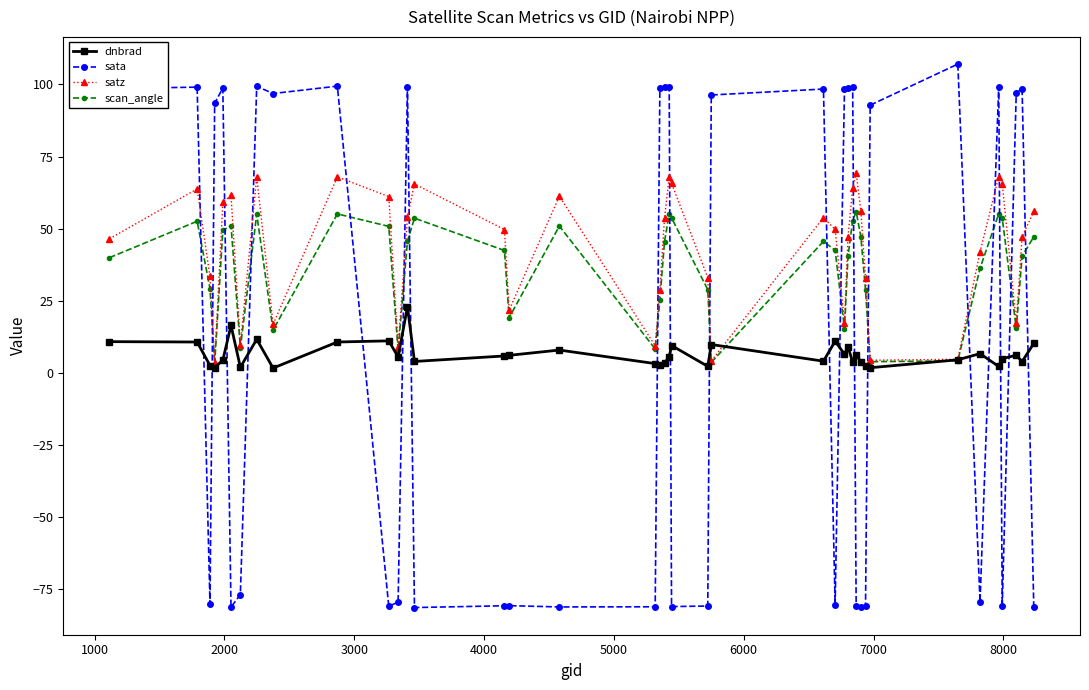

Rank the series by their maximum value, from lowest to highest.

dnbrad, scan_angle, satz, sata